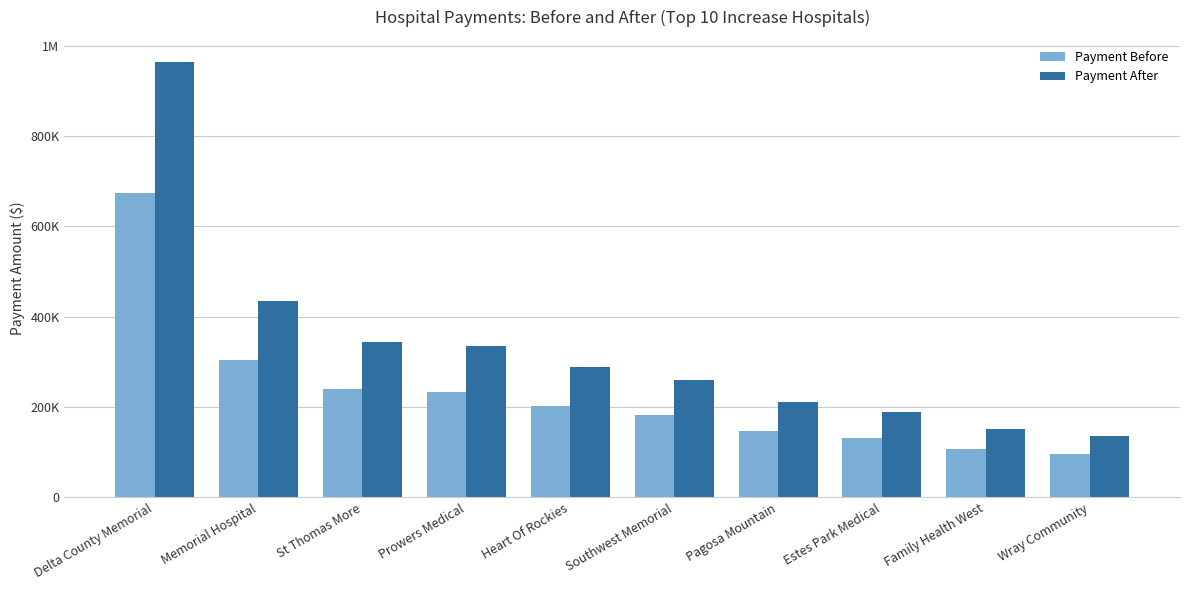

What is the highest value of the Payment After series?

965060.1